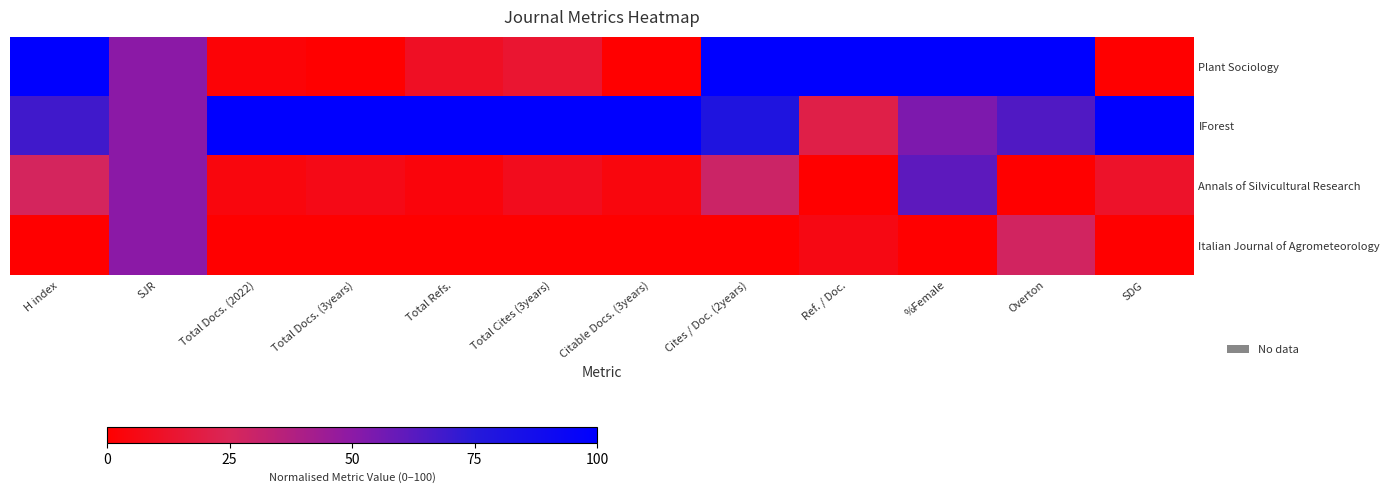

At how many categories does at least one series exceed 72?

11